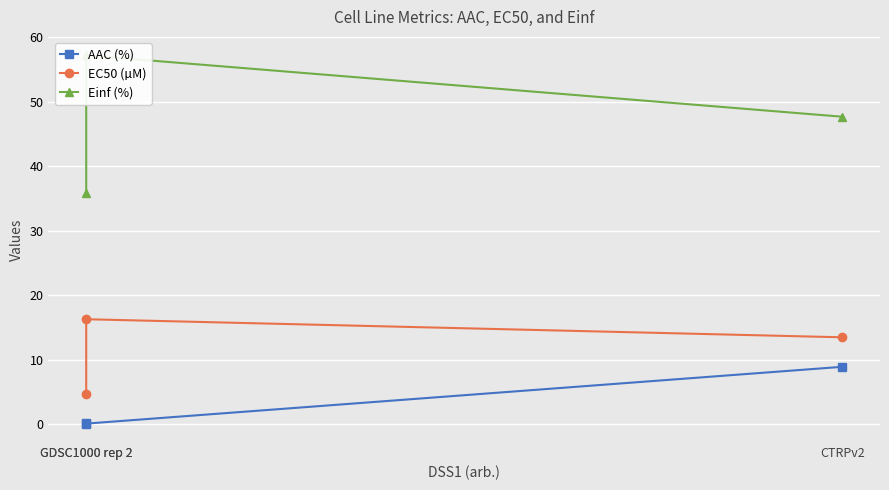

True or false: AAC (%) has a value of 14.6 at CTRPv2.

False